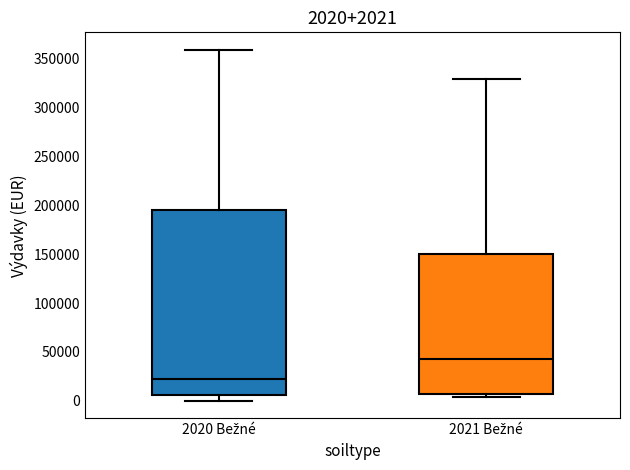

Comparing the boxes themselves (not the whiskers), which one is the tallest?

2020 Bežné